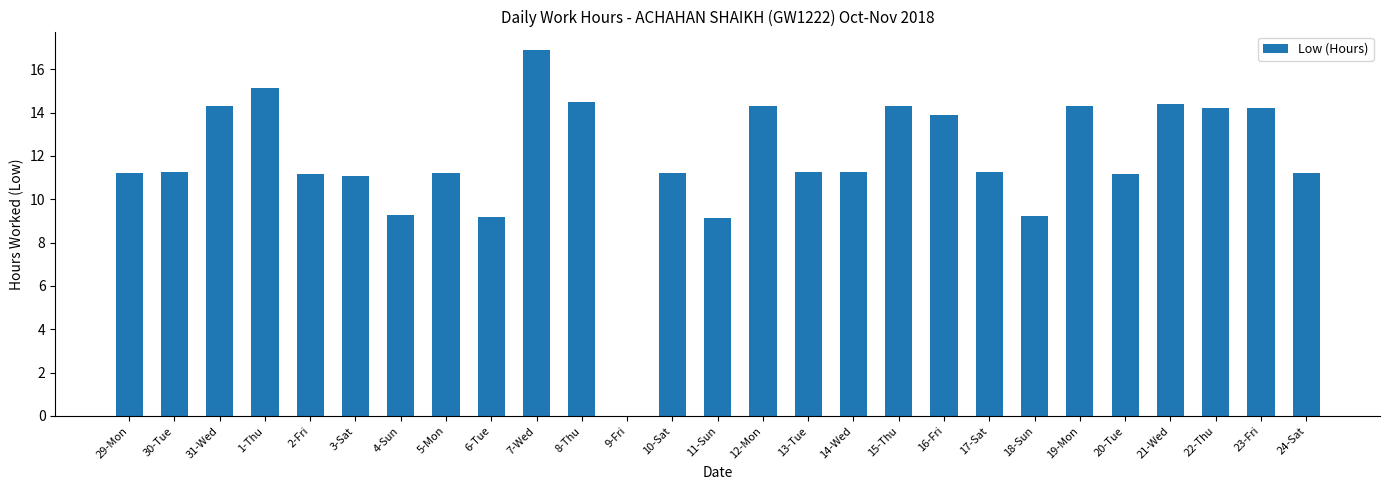

What is the greatest value displayed?

16.9